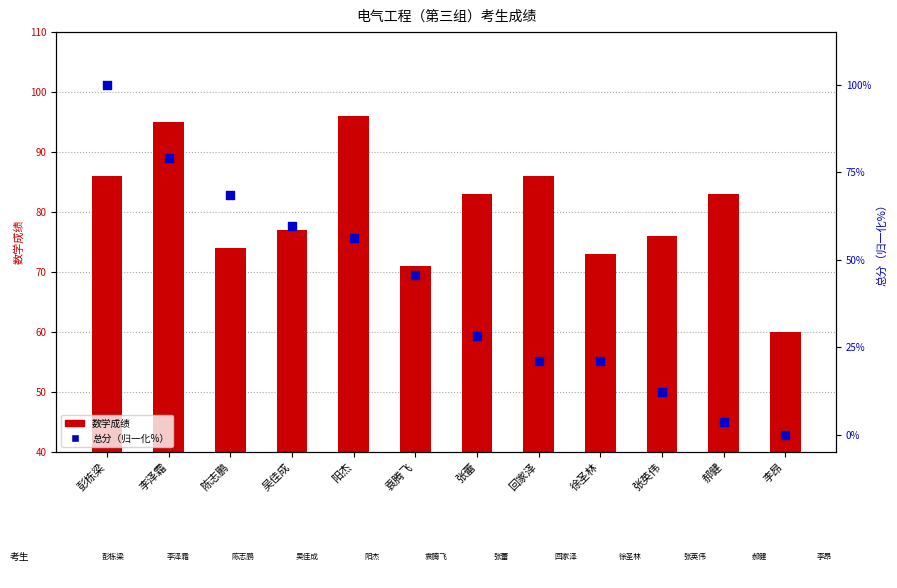

Which series has the largest total across all categories?

数学成绩